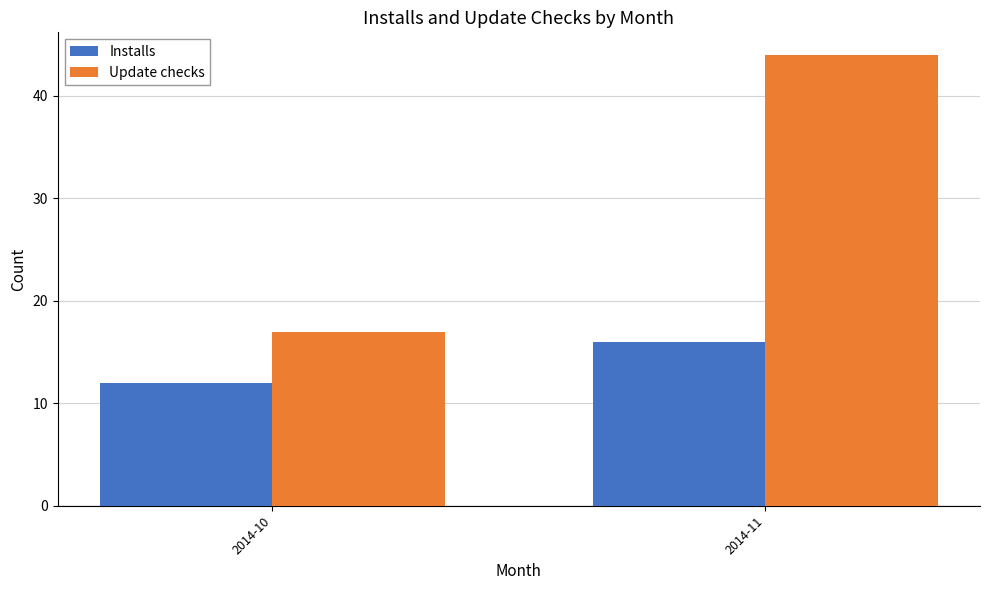

True or false: Installs has a value of 12 at 2014-10.

True